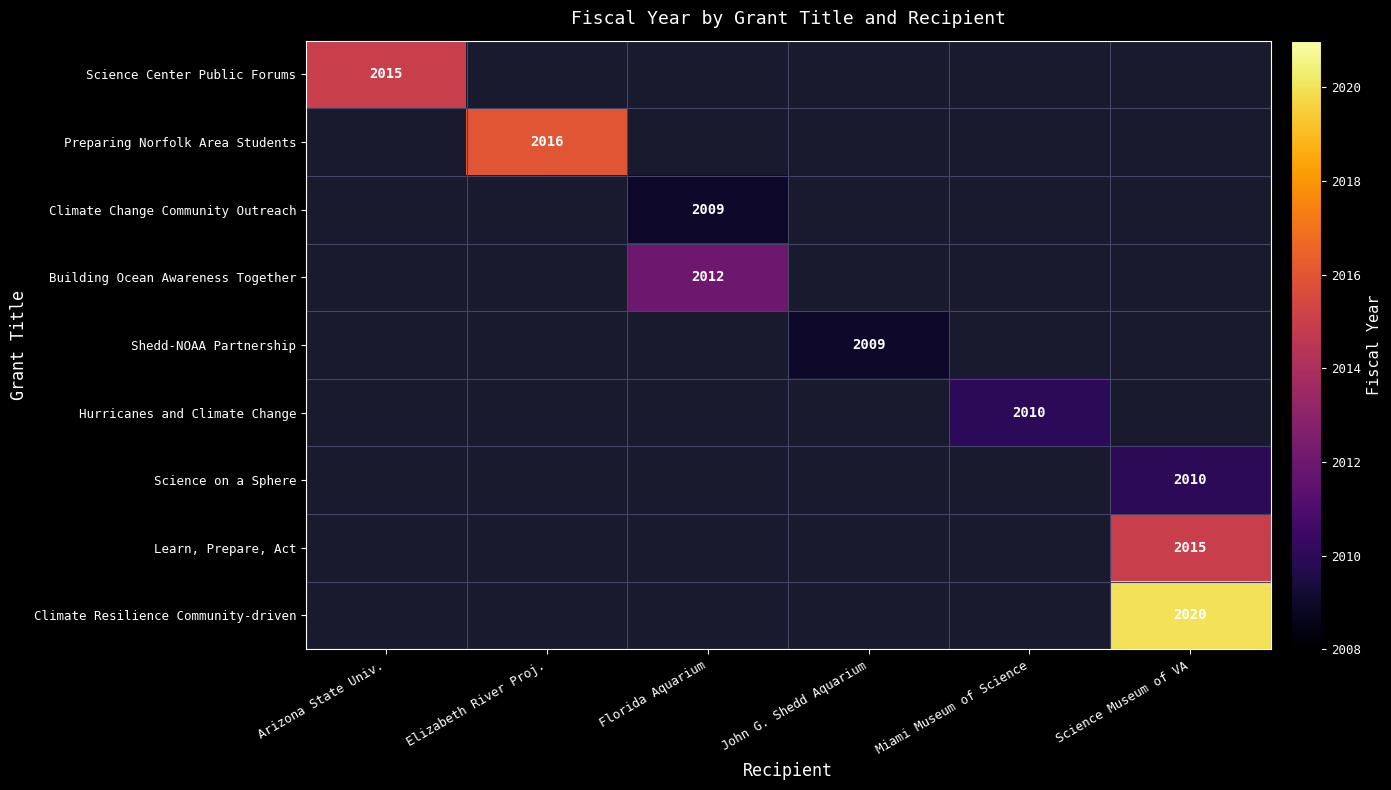

True or false: Science Center Public Forums has a value of 436.8 at Arizona State Univ..

False